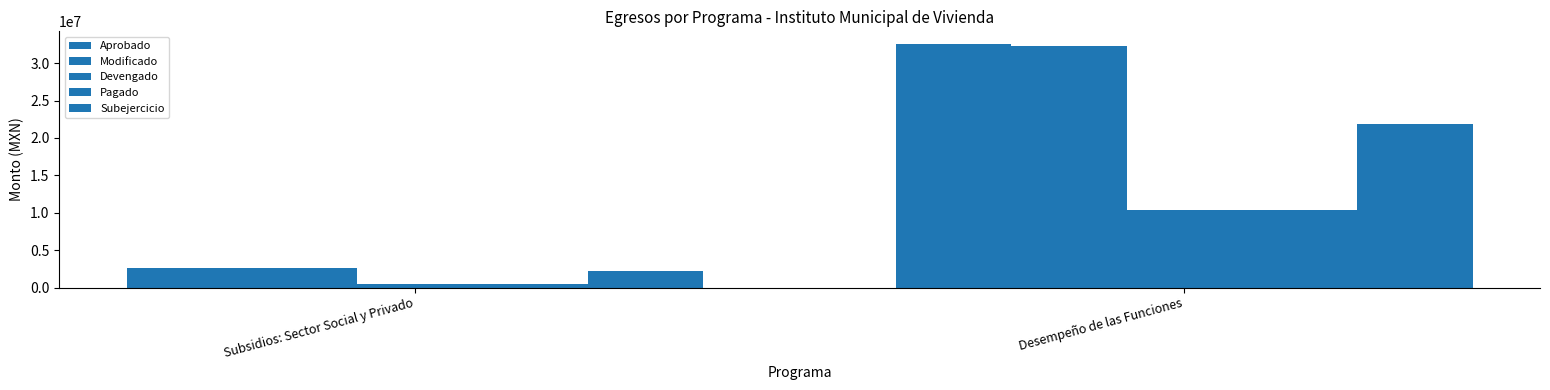

How many groups of bars are there?

2